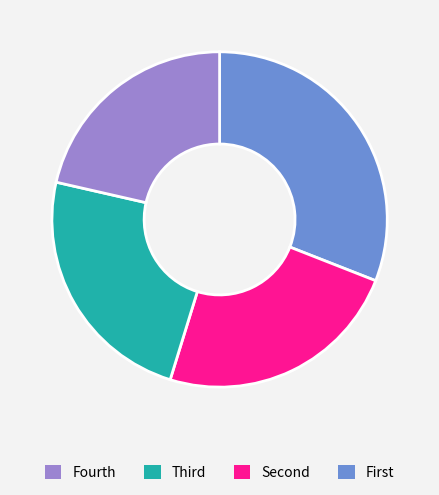

Is there a majority slice in this chart?

No